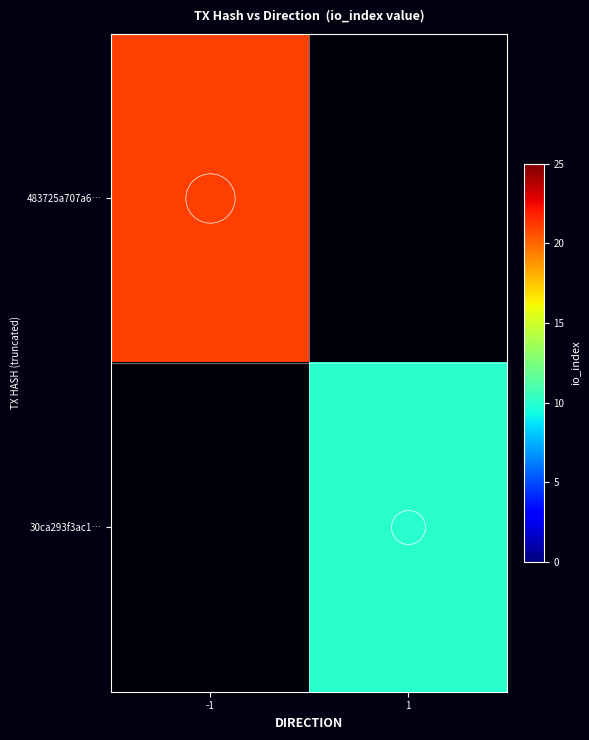

The value of 483725a707a6… at -1 is 31.3. True or false?

False